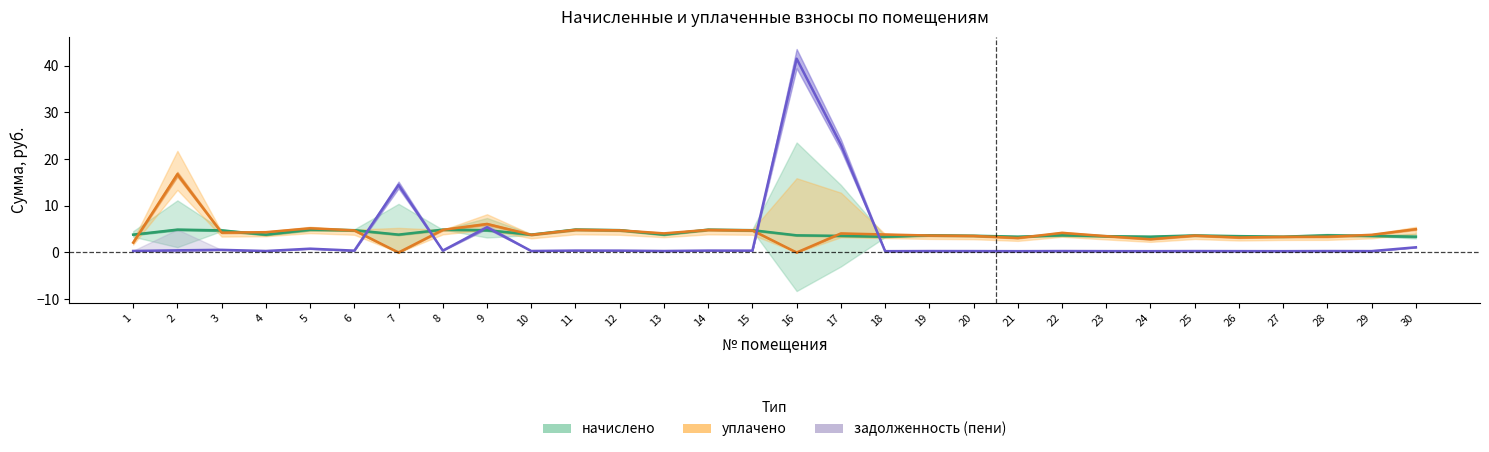

True or false: уплачено and задолженность_пени cross at least once.

True